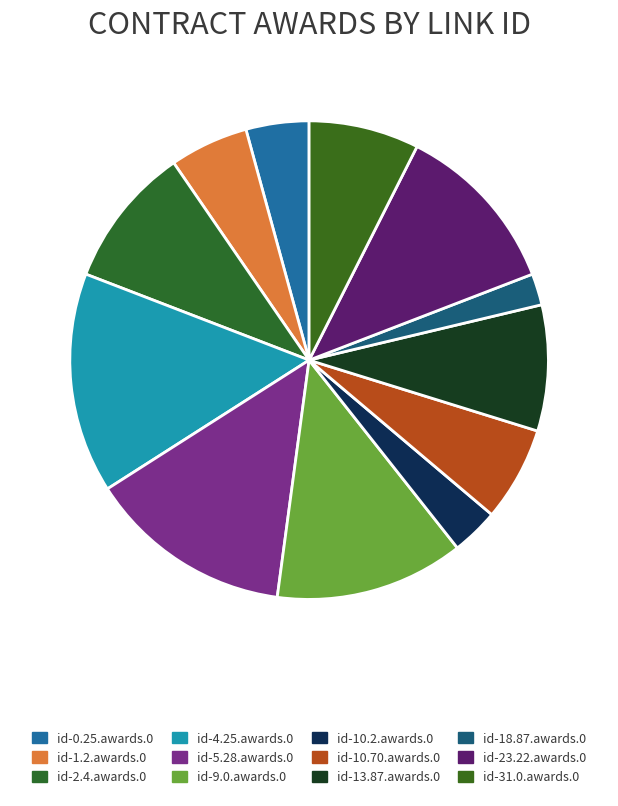

How many segments does this pie chart have?

12